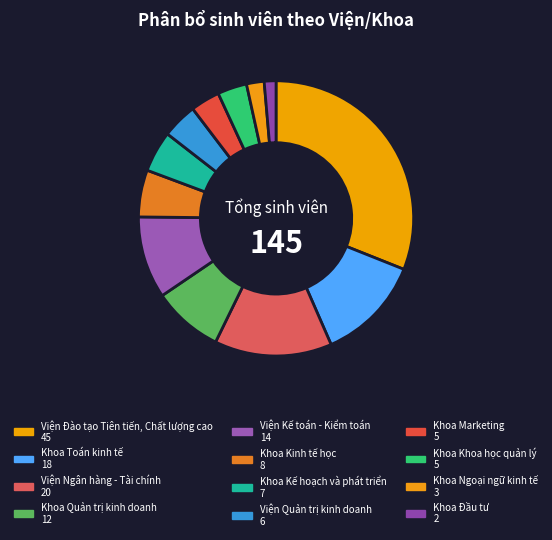

Count the number of slices in the pie.

12